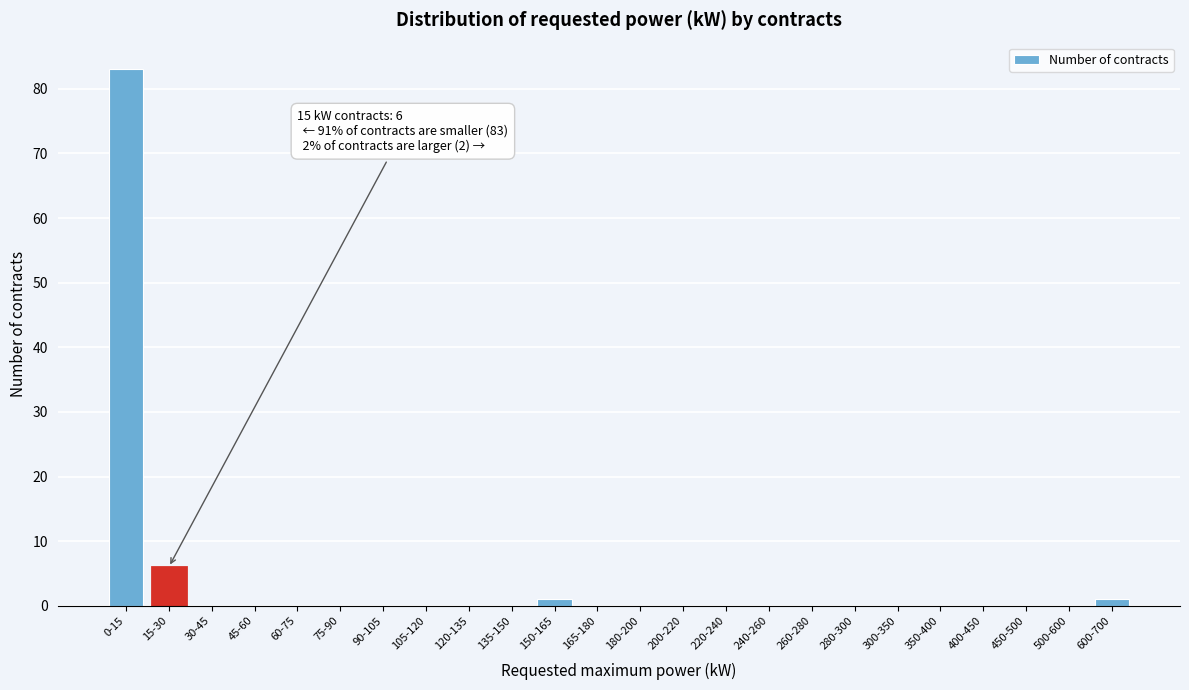

Reading left to right, what are all the values shown in this chart?

0-15=83	15-30=6	30-45=0	45-60=0	60-75=0	75-90=0	90-105=0	105-120=0	120-135=0	135-150=0	150-165=1	165-180=0	180-200=0	200-220=0	220-240=0	240-260=0	260-280=0	280-300=0	300-350=0	350-400=0	400-450=0	450-500=0	500-600=0	600-700=1